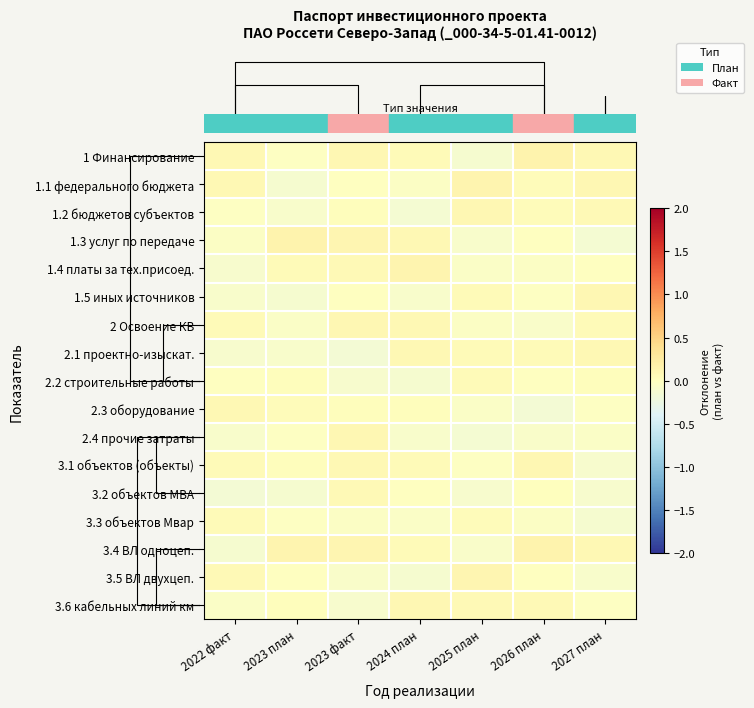

What is the total value across all series at 2024 план?

0.1